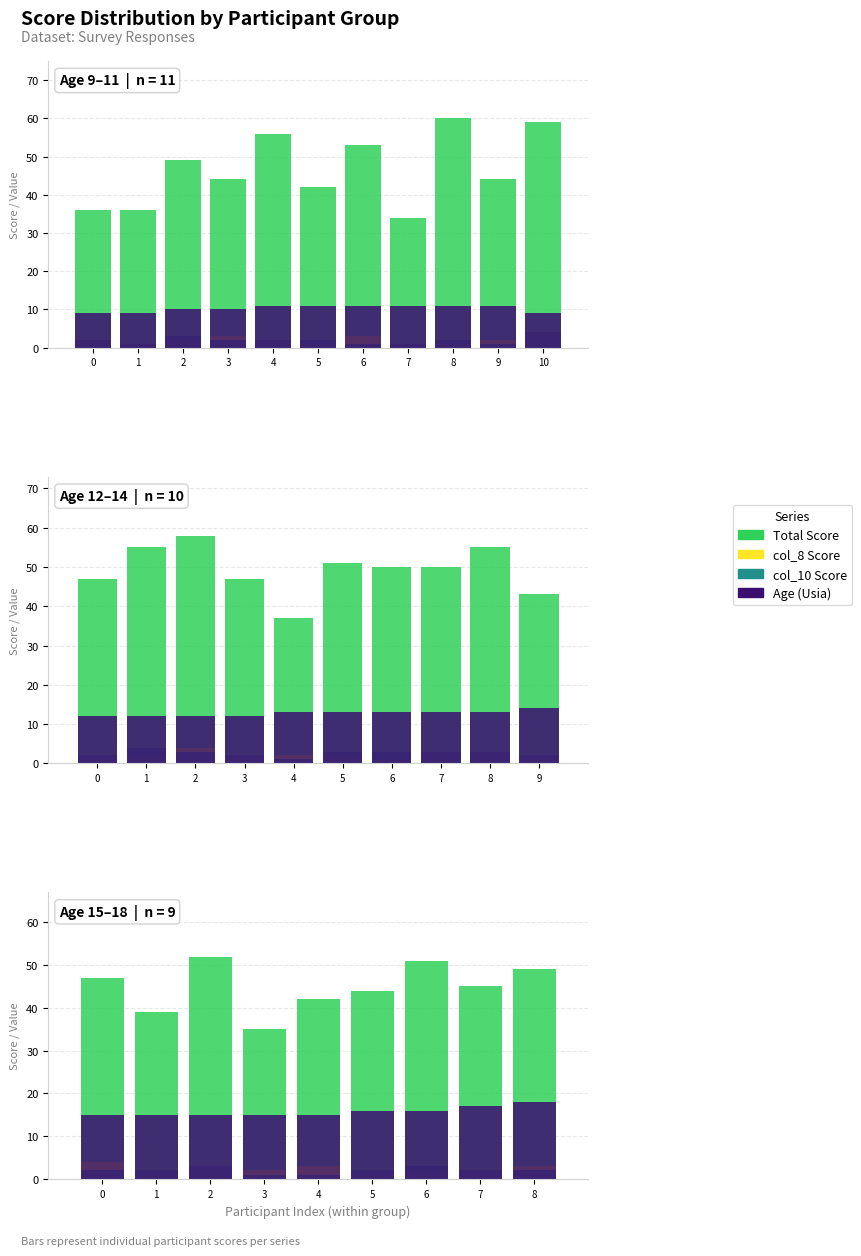

Does the chart contain stacked bars?

No